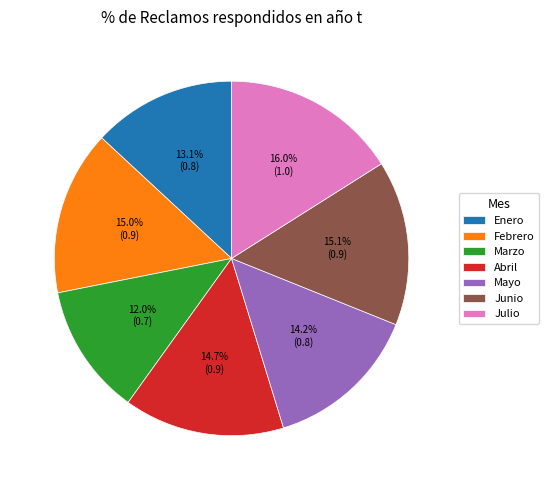

What portion of the pie excludes Enero?

86.9%